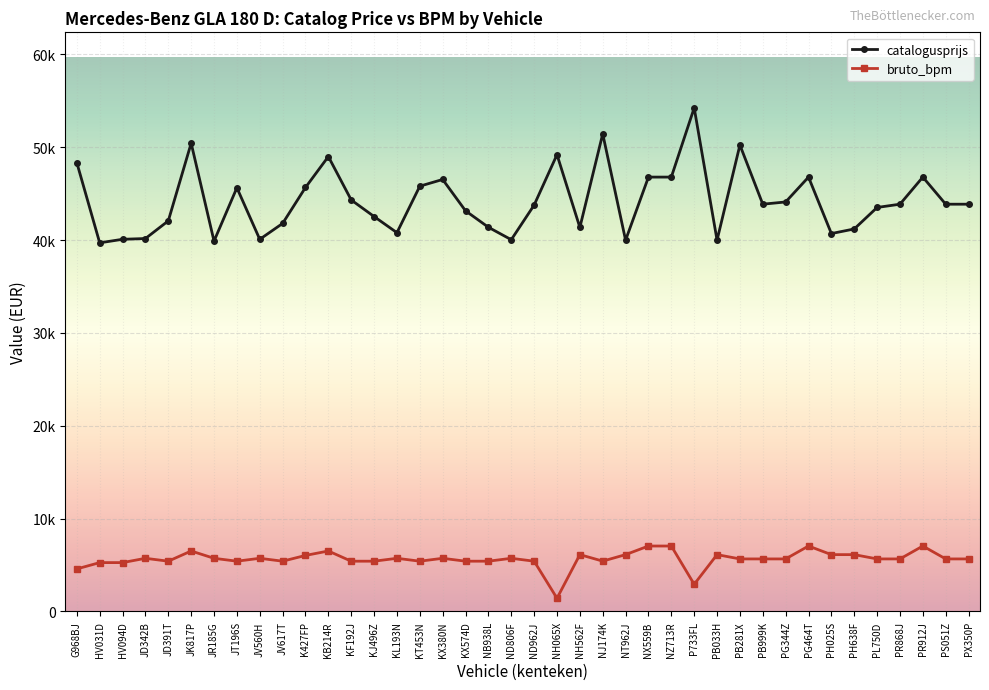

True or false: catalogusprijs and bruto_bpm cross at least once.

False